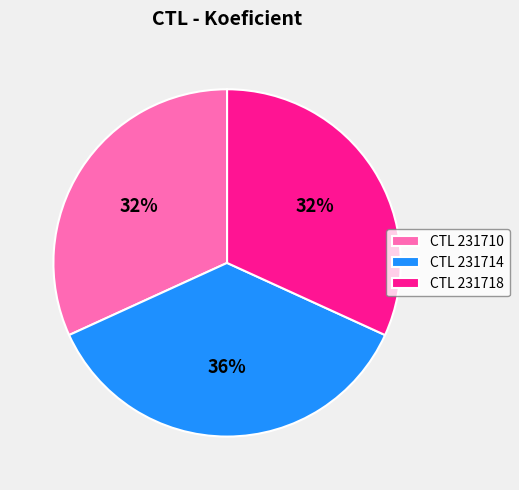

To the nearest percent, what is the average slice percentage?

33%